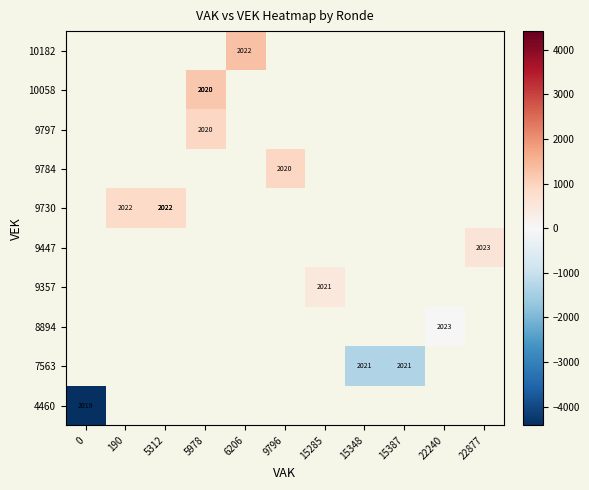

How many positive values does the 9357 series have?

1